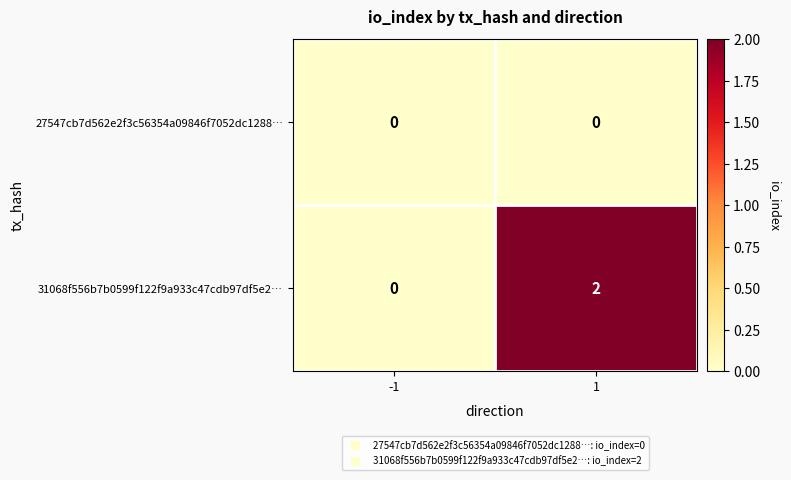

True or false: 31068f556b7b0599f122f9a933c47cdb97df5e2… has a value of 0 at -1.

True